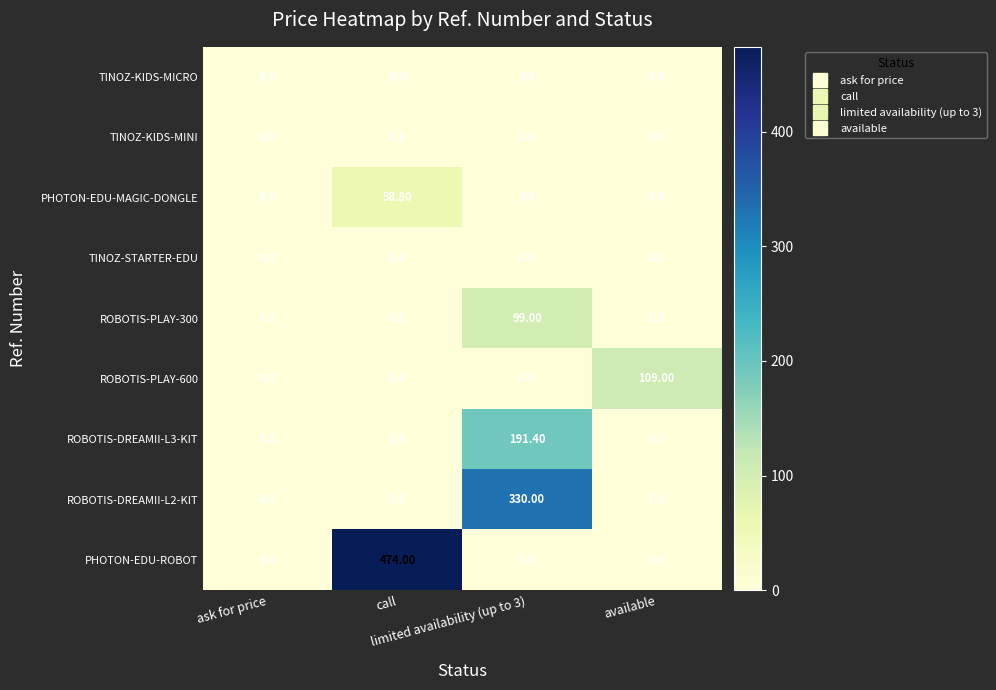

At how many categories does at least one series exceed 307?

2